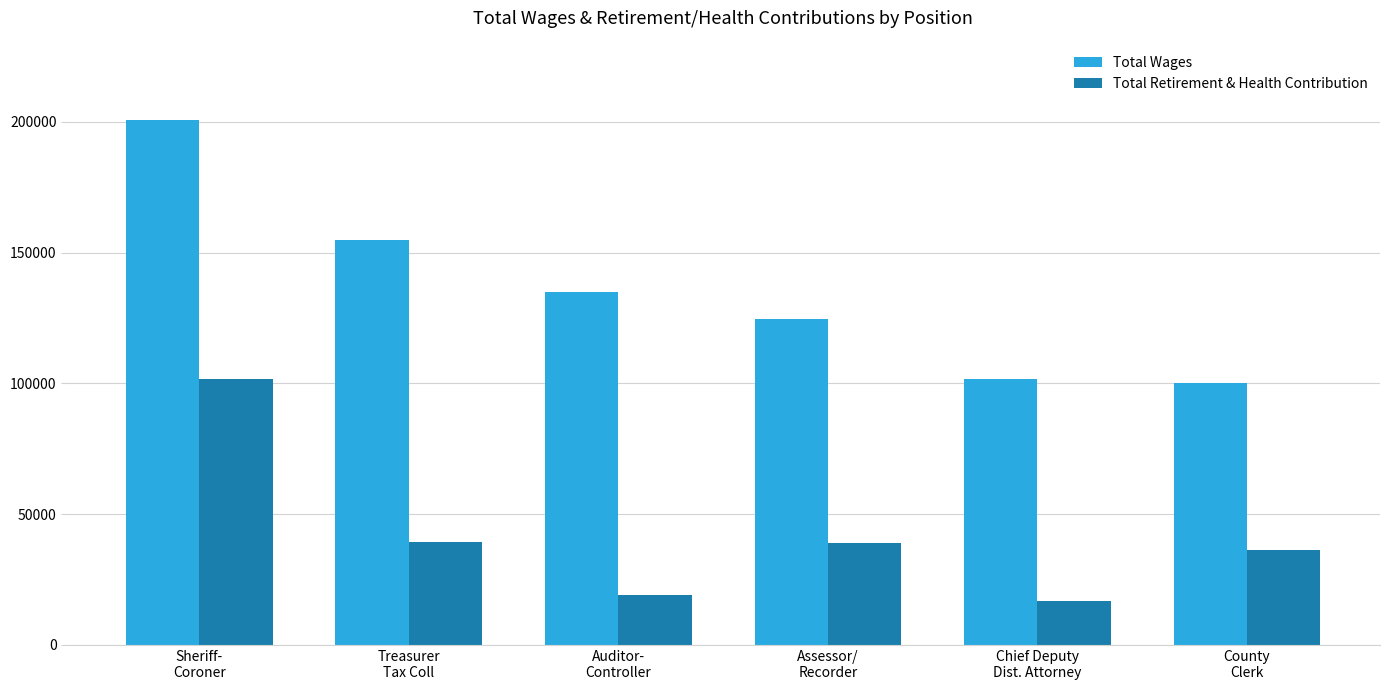

How many distinct data groups are displayed?

2